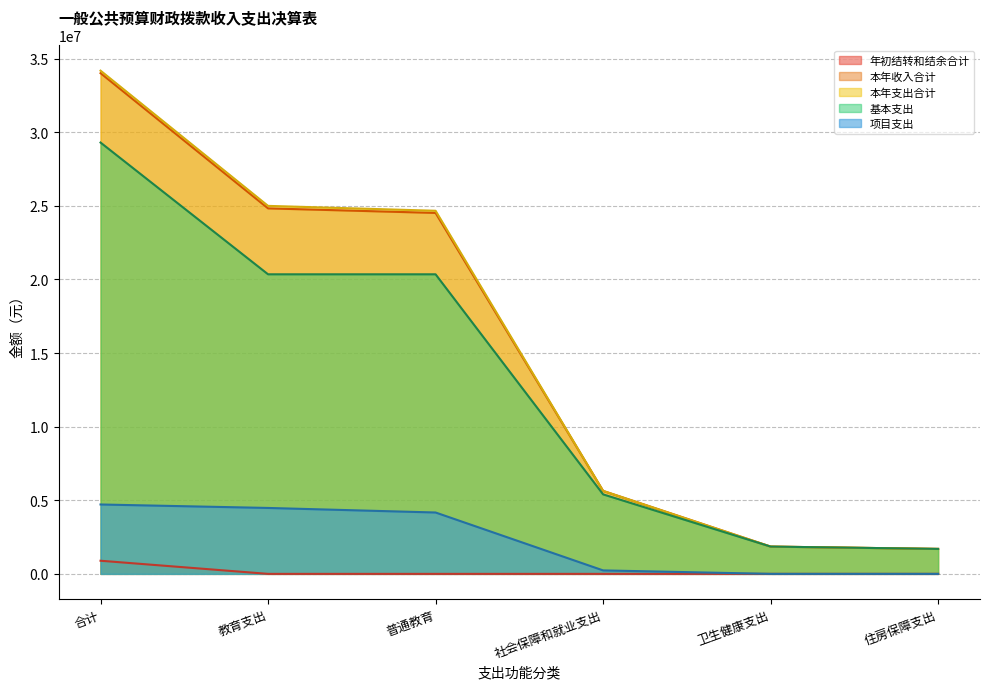

What is the average value of the 本年收入合计 series?

15422471.7